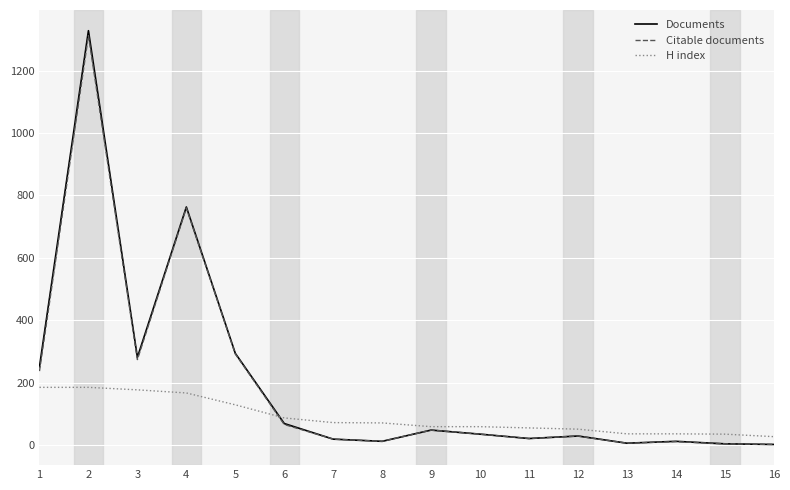

Which series has the largest range (max minus min)?

Documents